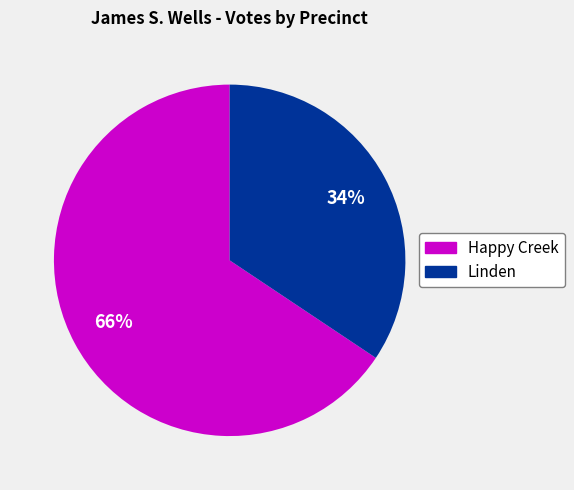

Is it true that Happy Creek is 66% of the pie?

True